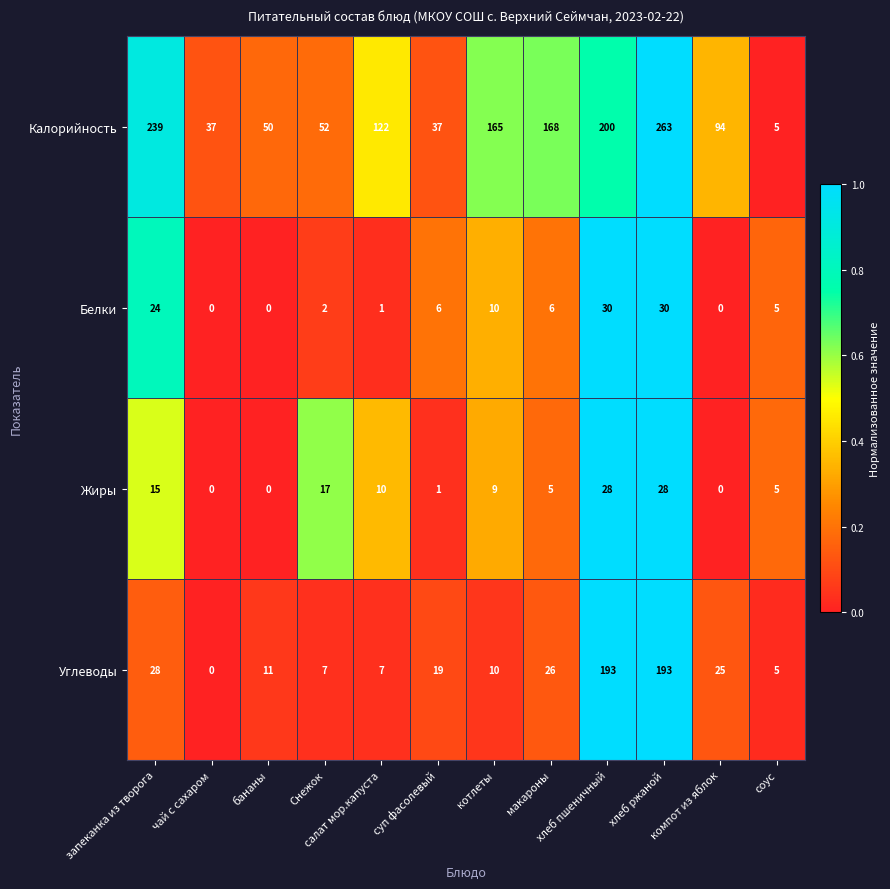

List the series in order of their peak value, highest first.

Калорийность, Углеводы, Белки, Жиры